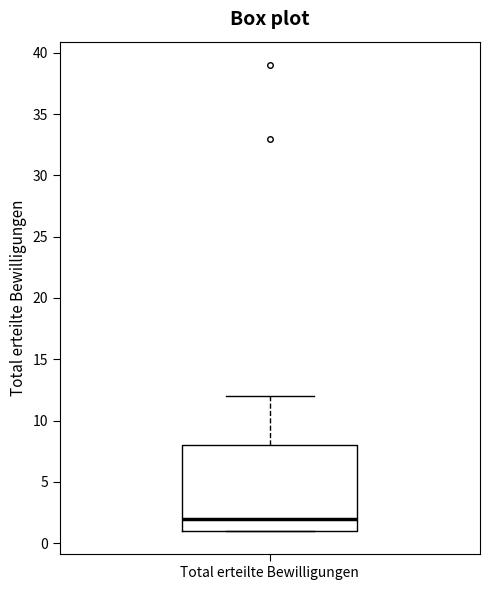

Where is the lower edge of the box for Total erteilte Bewilligungen on the y-axis? The values are not printed on the chart, so give them approximately, as read against the axis.

1